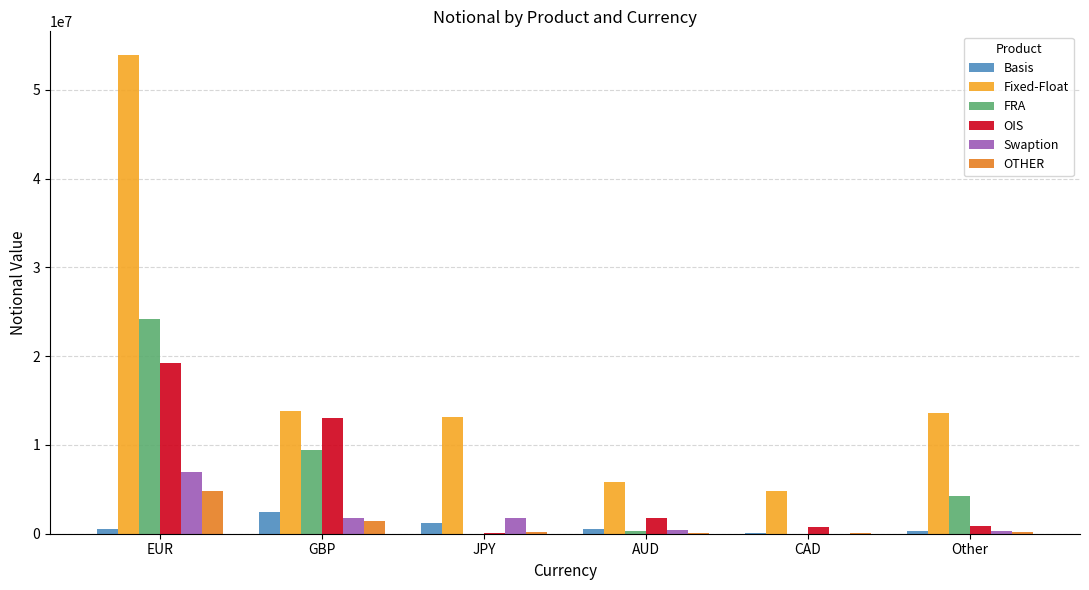

Which series has the largest total across all categories?

Fixed-Float